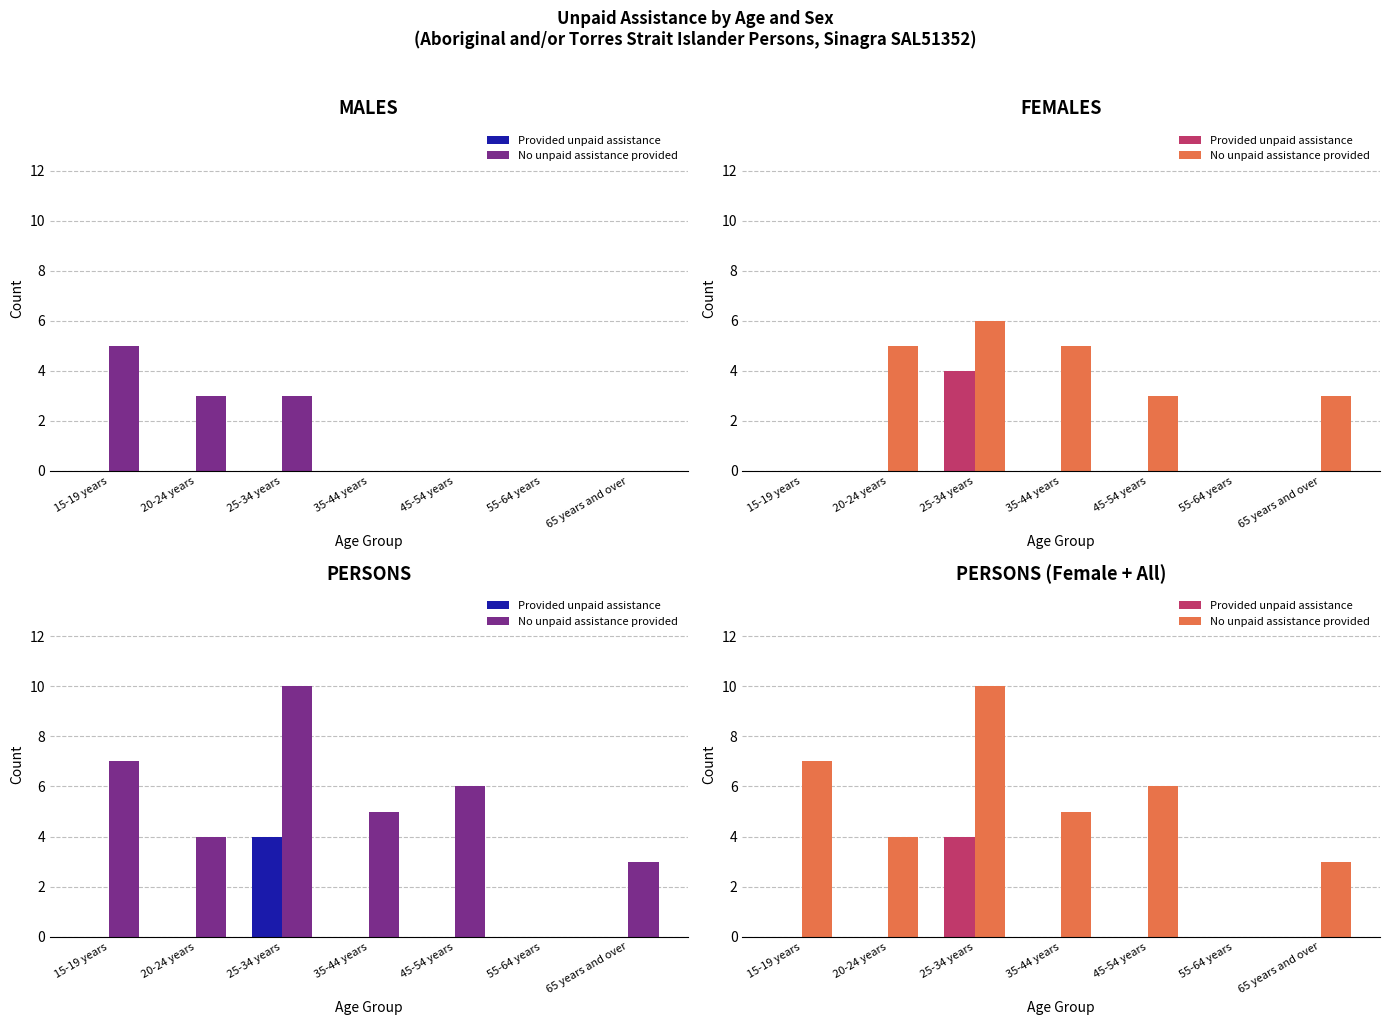

List the series in order of their peak value, lowest first.

Provided unpaid assistance, No unpaid assistance provided